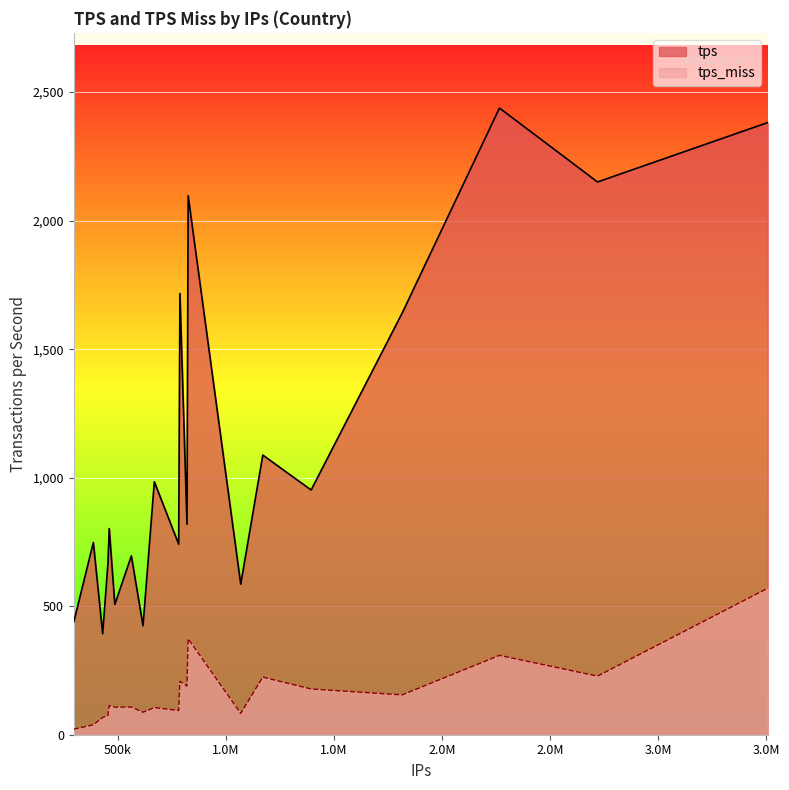

True or false: tps has more than 1 points higher than both neighbors.

True